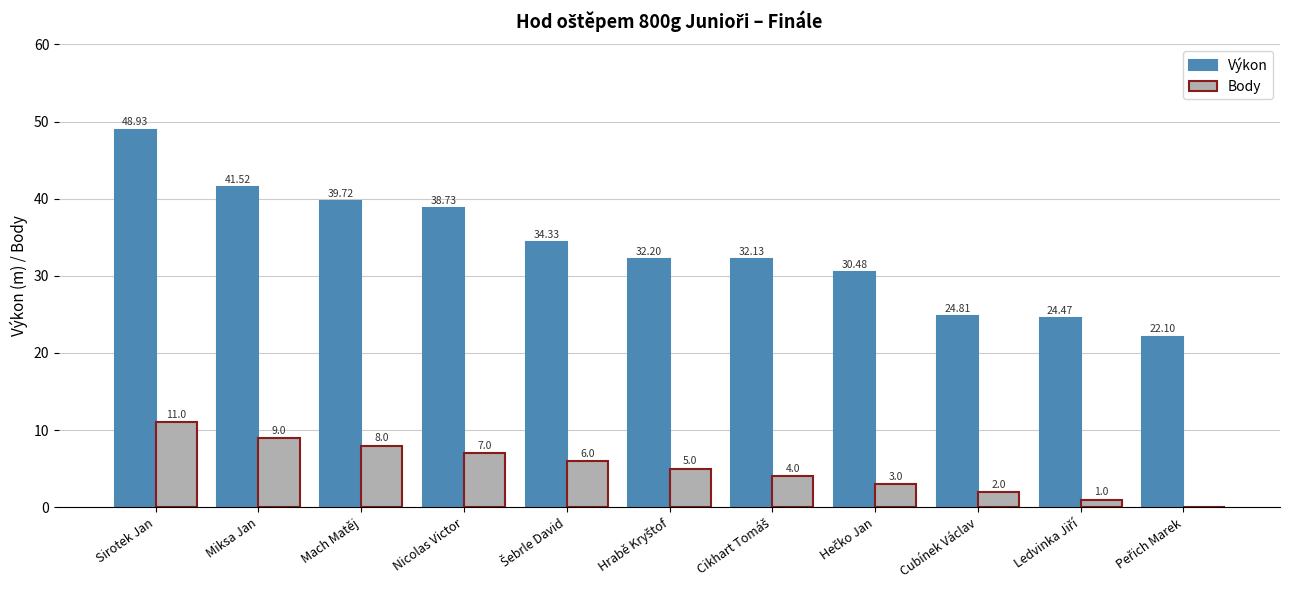

What are all the series names shown in the legend?

Výkon, Body